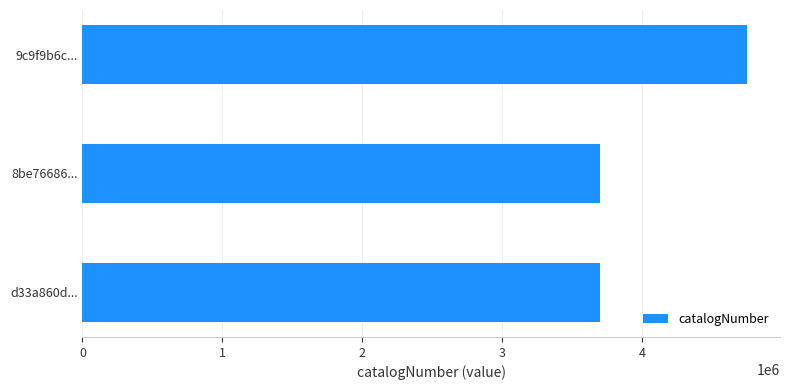

What is the maximum value shown in the chart?

4750556